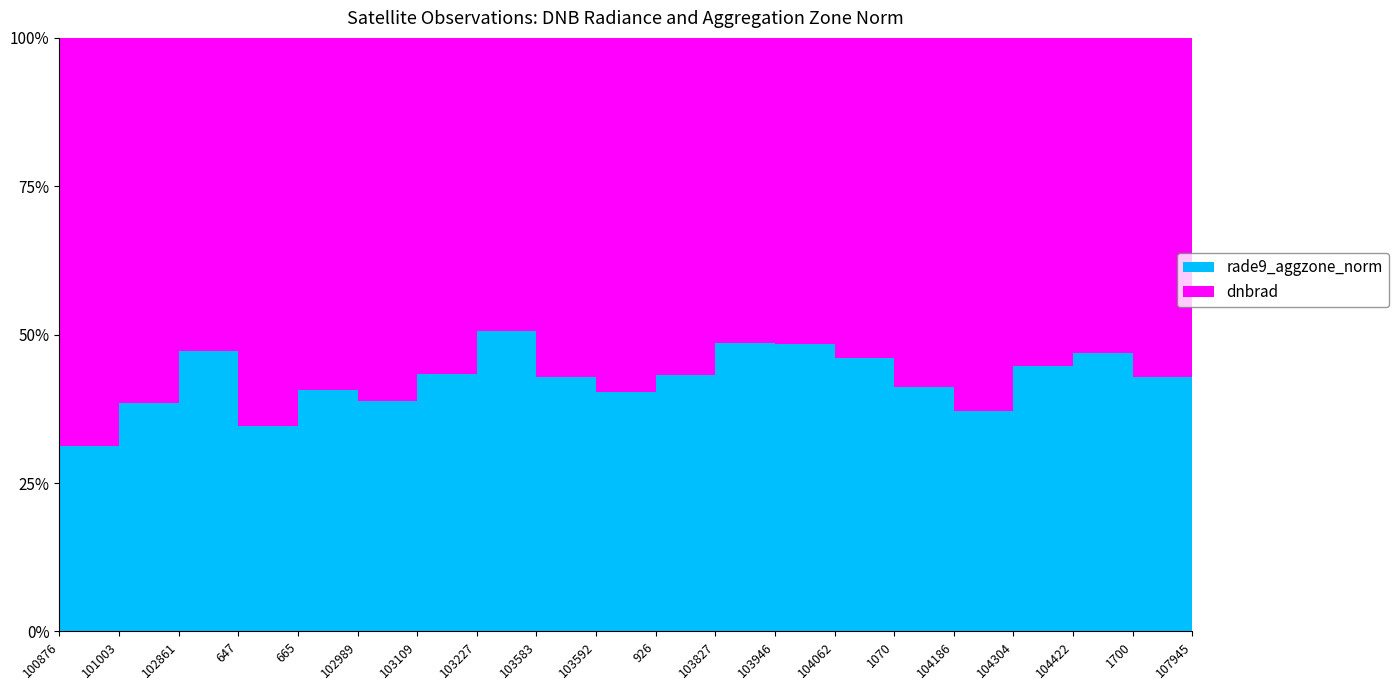

Reading left to right, transcribe all the data shown in this chart.

dnbrad: 100876=1.3	101003=1.0	102861=0.4	647=0.8	665=0.5	102989=0.9	103109=1.1	103227=0.4	103583=0.5	103592=0.6	926=0.4	103827=0.5	103946=0.5	104062=0.4	1070=0.6	104186=0.8	104304=0.5	104422=0.5	1700=0.5	107945=0.3
rade9_aggzone_norm: 100876=0.6	101003=0.6	102861=0.3	647=0.4	665=0.4	102989=0.6	103109=0.8	103227=0.4	103583=0.4	103592=0.4	926=0.3	103827=0.5	103946=0.5	104062=0.3	1070=0.4	104186=0.5	104304=0.4	104422=0.5	1700=0.4	107945=0.3